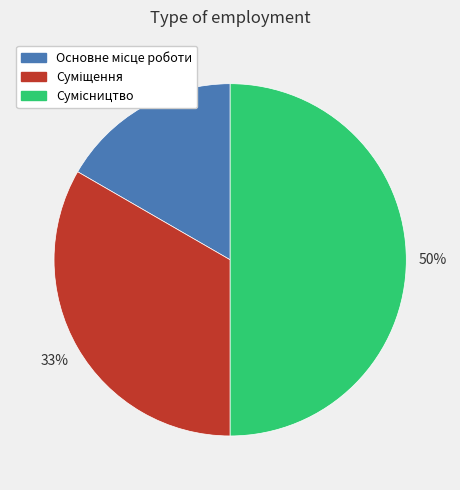

To the nearest percent, what is the difference between the largest and smallest slice percentages?

33%